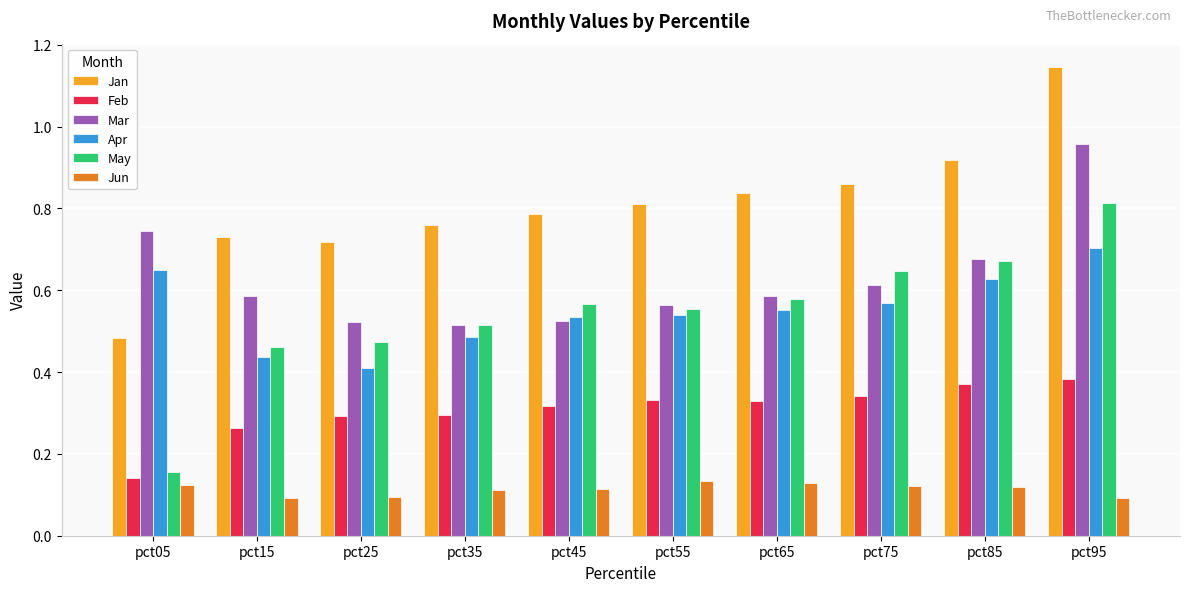

Where is Jan nearest to the value 0?

pct05